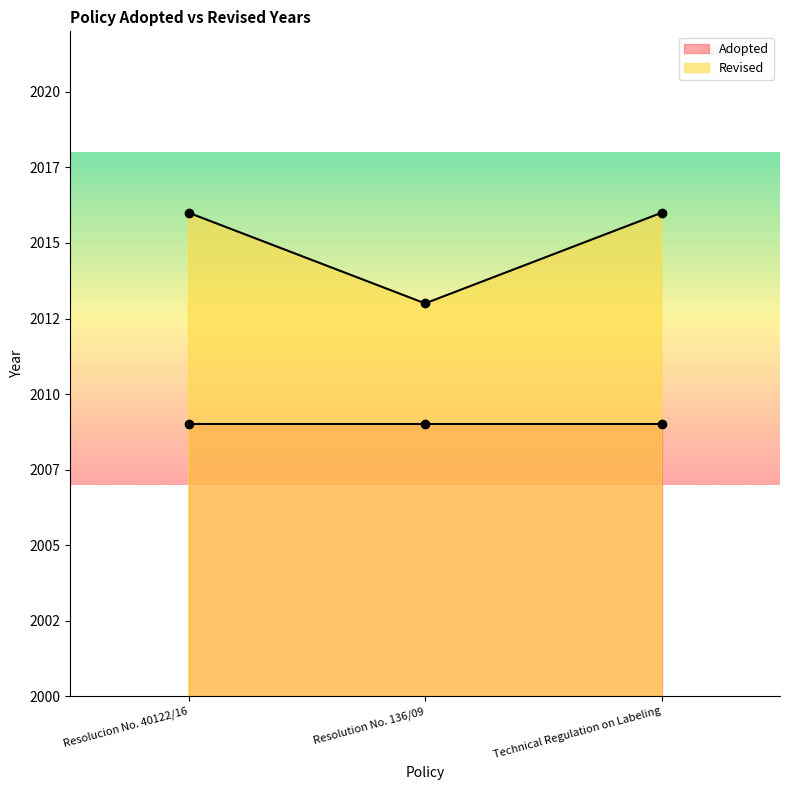

What is the change in value from Resolucion No. 40122/16 to Resolution No. 136/09?

-3